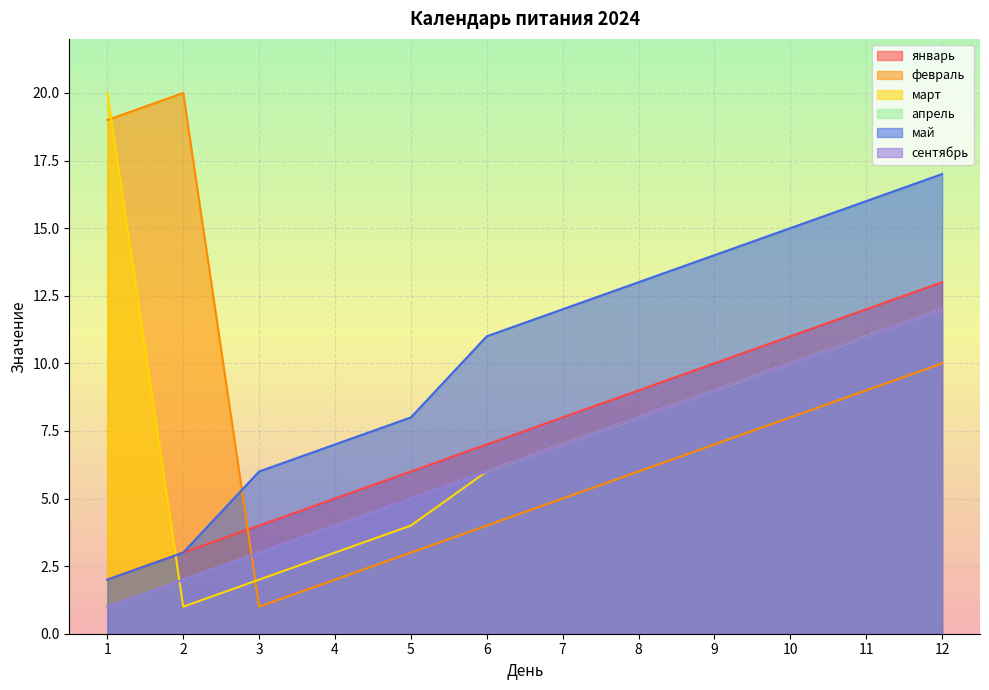

The март series shows 14 at 9. True or false?

False